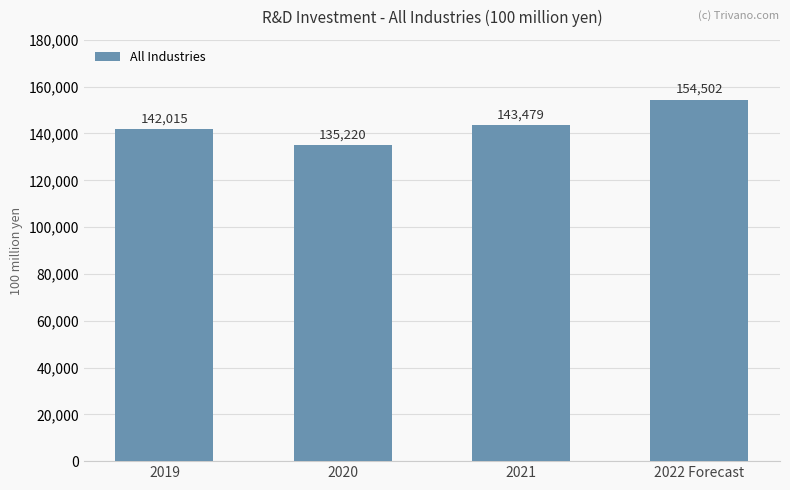

Count the number of categories in the chart.

4